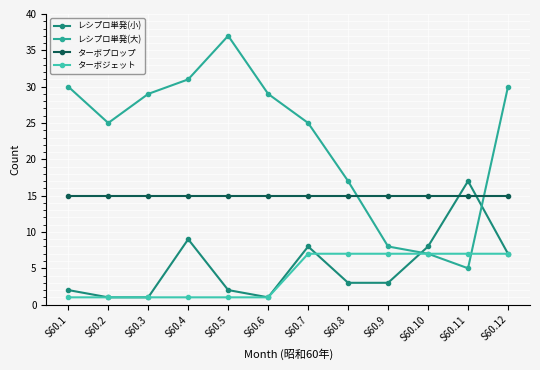

True or false: ターボジェット has a value of 4 at S60.7.

False